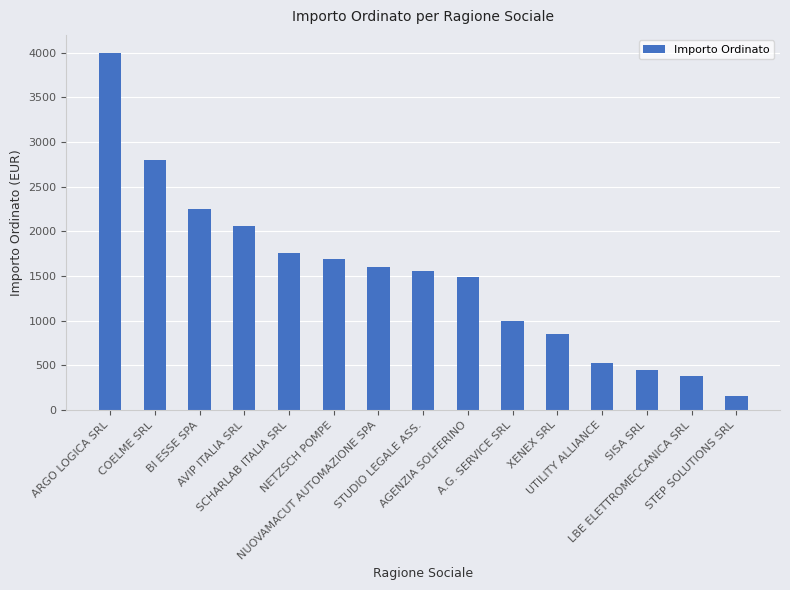

At which label is the value closest to 2080?

AVIP ITALIA SRL